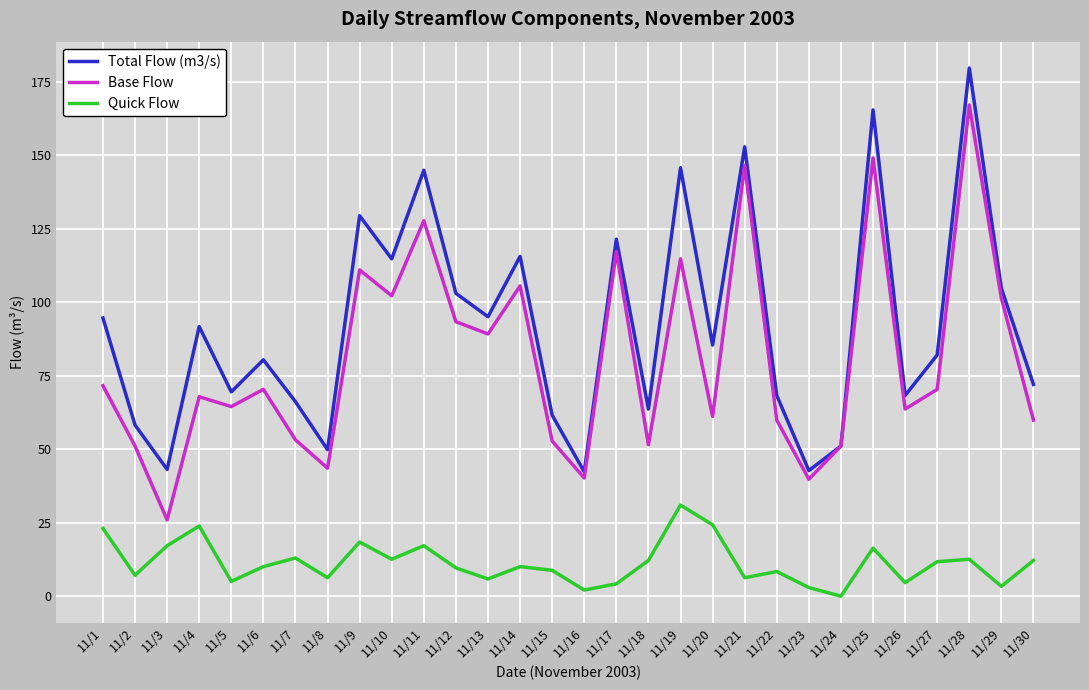

Where does the Total Flow (m3/s) series first go above 85?

11/1